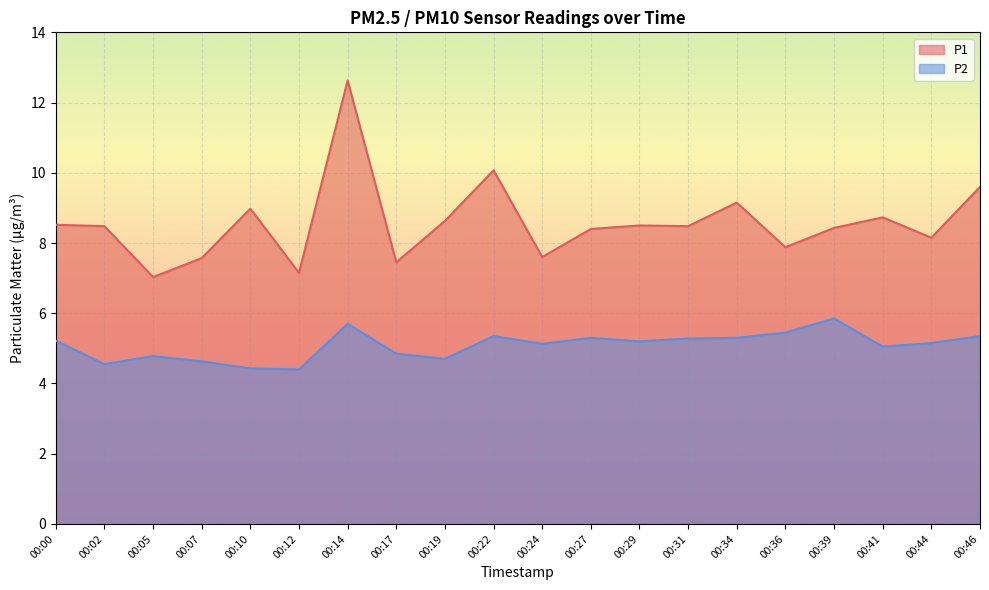

Reading left to right, what are all the values shown in this chart?

P1: 8.5	8.5	7.0	7.6	9.0	7.2	12.6	7.5	8.6	10.1	7.6	8.4	8.5	8.5	9.2	7.9	8.4	8.7	8.2	9.6
P2: 5.2	4.5	4.8	4.6	4.4	4.4	5.7	4.8	4.7	5.3	5.1	5.3	5.2	5.3	5.3	5.5	5.8	5.0	5.2	5.3